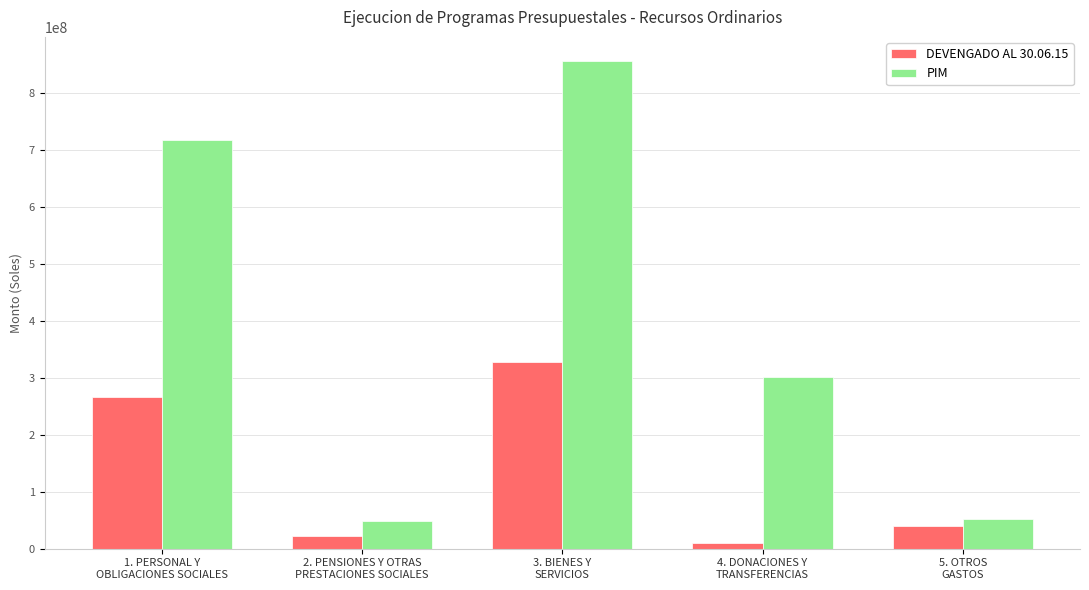

Reading left to right, what are all the values shown in this chart?

DEVENGADO AL 30.06.15: 1. PERSONAL Y
OBLIGACIONES SOCIALES=266697643.0	2. PENSIONES Y OTRAS
PRESTACIONES SOCIALES=21556042.2	3. BIENES Y
SERVICIOS=327239974.5	4. DONACIONES Y
TRANSFERENCIAS=10593229.0	5. OTROS
GASTOS=39872566.0
PIM: 1. PERSONAL Y
OBLIGACIONES SOCIALES=717200536.0	2. PENSIONES Y OTRAS
PRESTACIONES SOCIALES=48868501.0	3. BIENES Y
SERVICIOS=855464870.0	4. DONACIONES Y
TRANSFERENCIAS=300772977.0	5. OTROS
GASTOS=52467841.0